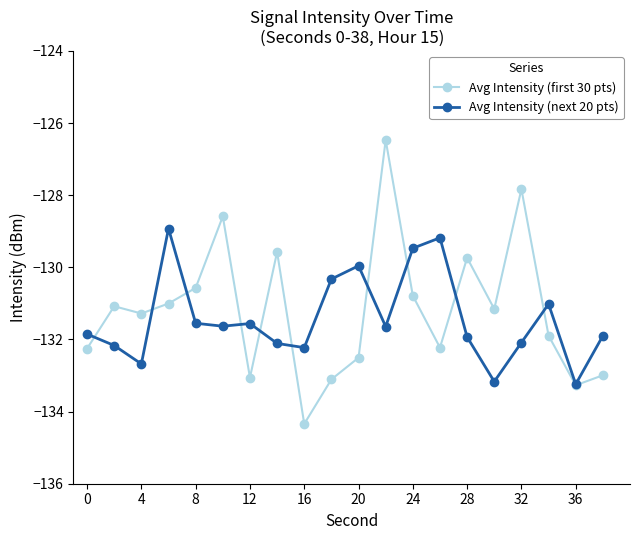

What are all the series names shown in the legend?

Avg Intensity (first 30 pts), Avg Intensity (next 20 pts)